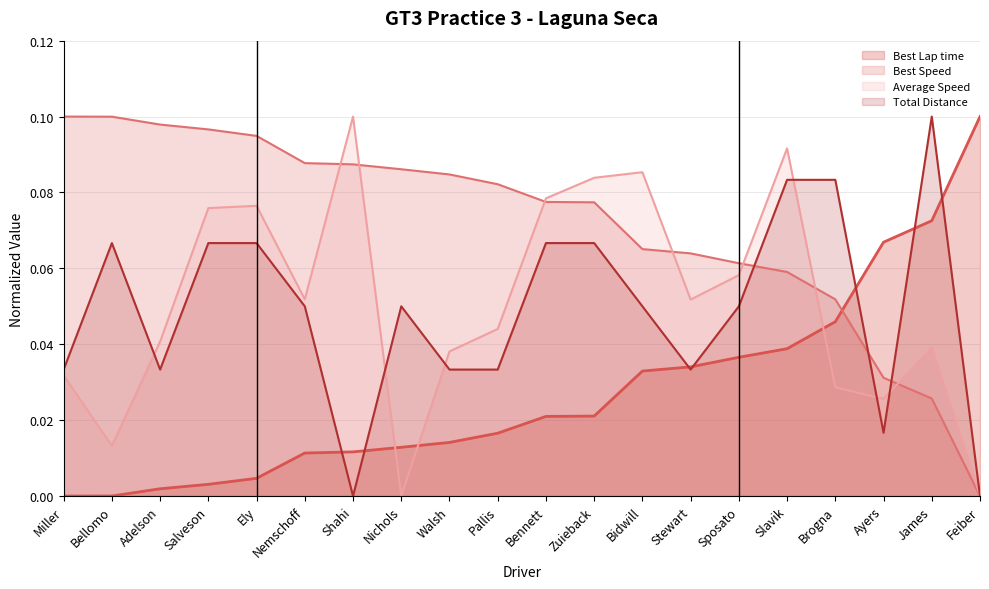

The Average Speed series shows 0.0 at Zuieback. True or false?

False